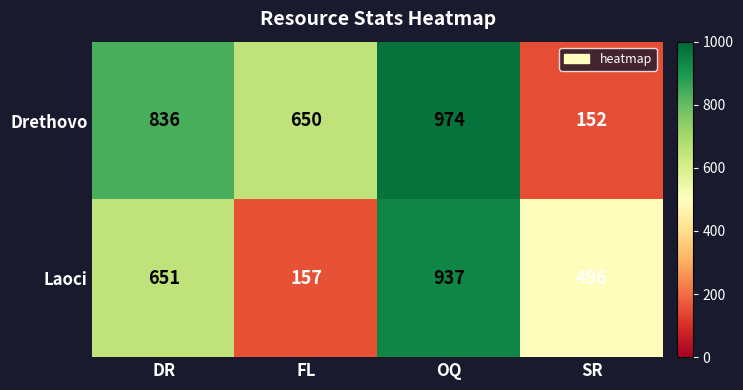

Rank the categories by Drethovo value from lowest to highest.

SR, FL, DR, OQ